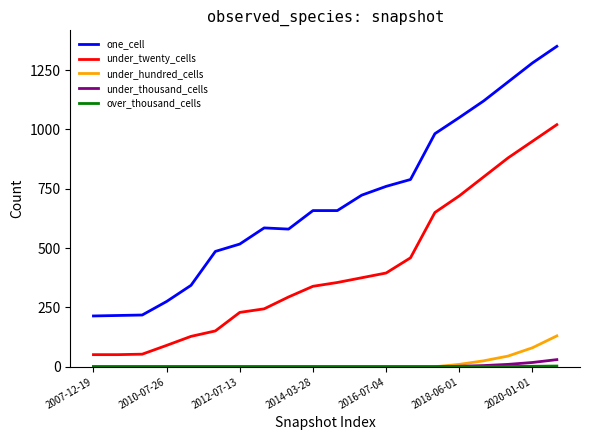

Which series has the largest total across all categories?

one_cell